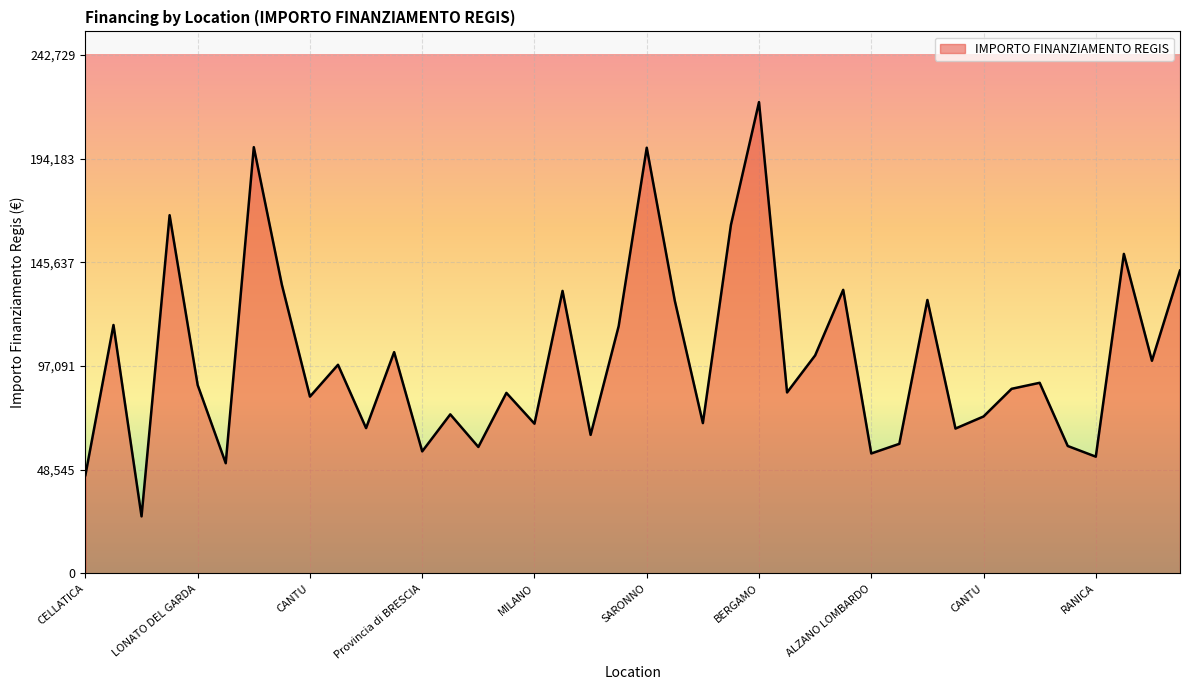

What is the minimum value shown in the chart?

26730.0